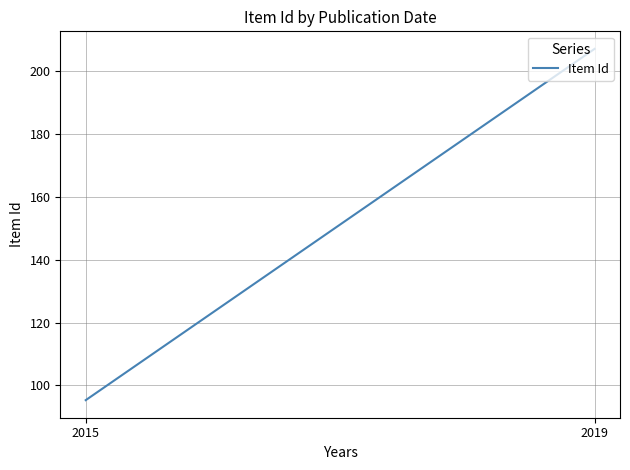

Reading left to right, transcribe all the data shown in this chart.

95.3	207.0